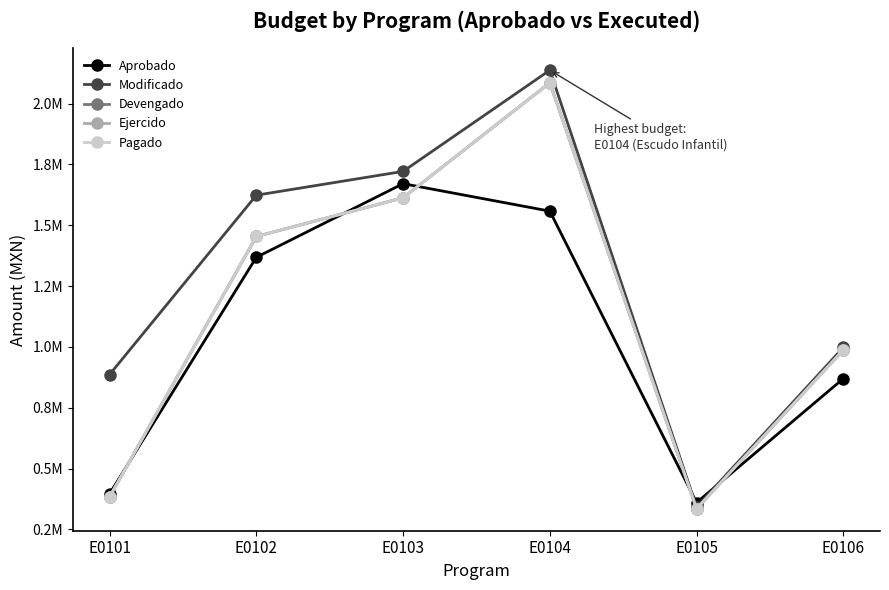

How many times do Aprobado and Ejercido cross each other?

5